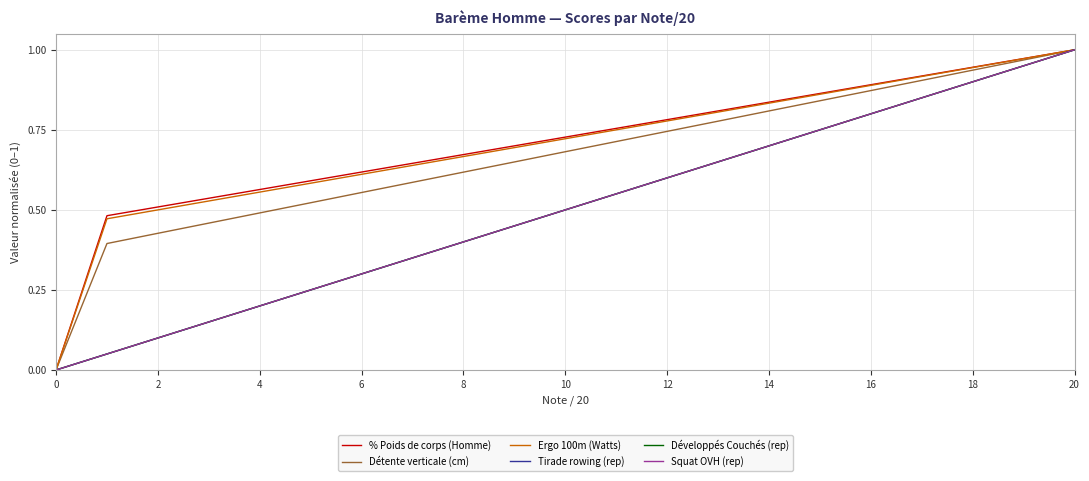

How many lines are shown in the chart?

6